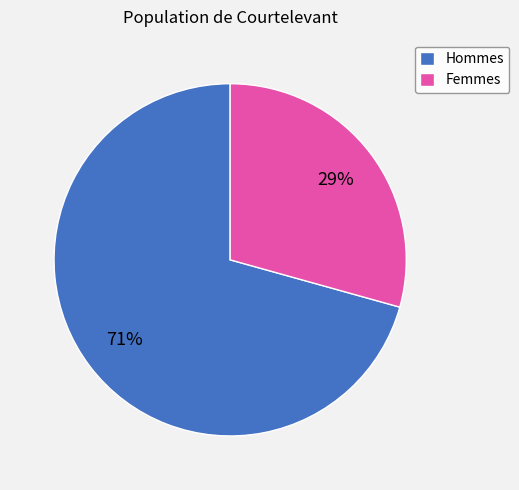

To the nearest percent, what is the combined percentage of Hommes and Femmes?

100%